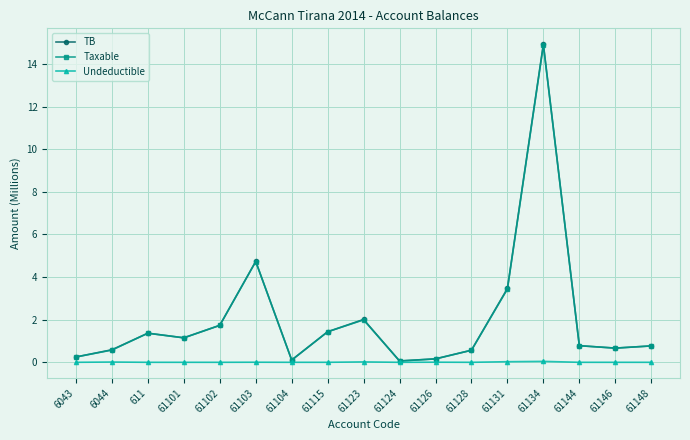

Is it true that Undeductible equals 0.0 at 6044?

True